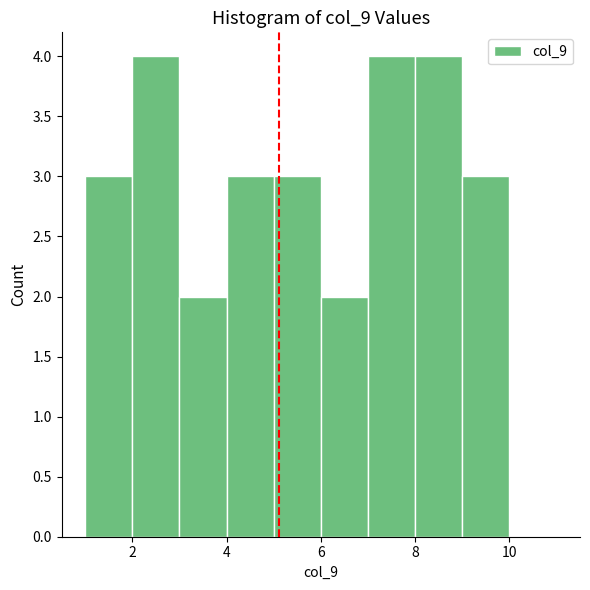

Reading left to right, list every bar in this chart as the range it spans on the x-axis followed by its height. The values are not printed on the chart, so give them approximately, as read against the axis.

1 to 2: 3
2 to 3: 4
3 to 4: 2
4 to 5: 3
5 to 6: 3
6 to 7: 2
7 to 8: 4
8 to 9: 4
9 to 10: 3
10 to 11: 0